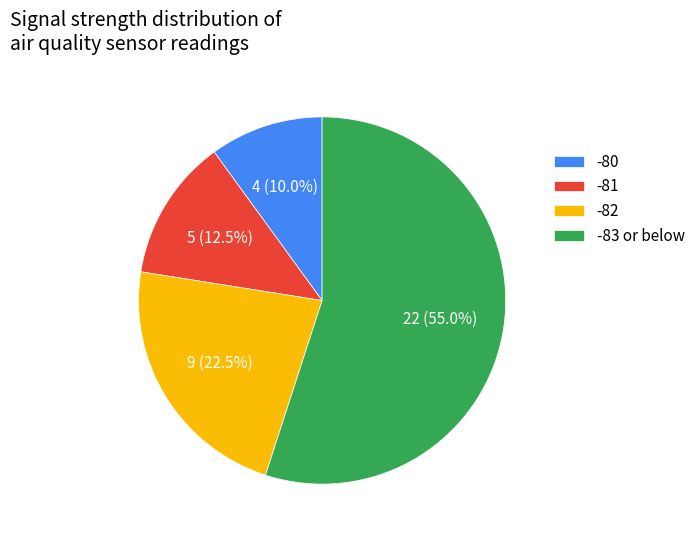

Between -83 or below and -81, which is larger?

-83 or below